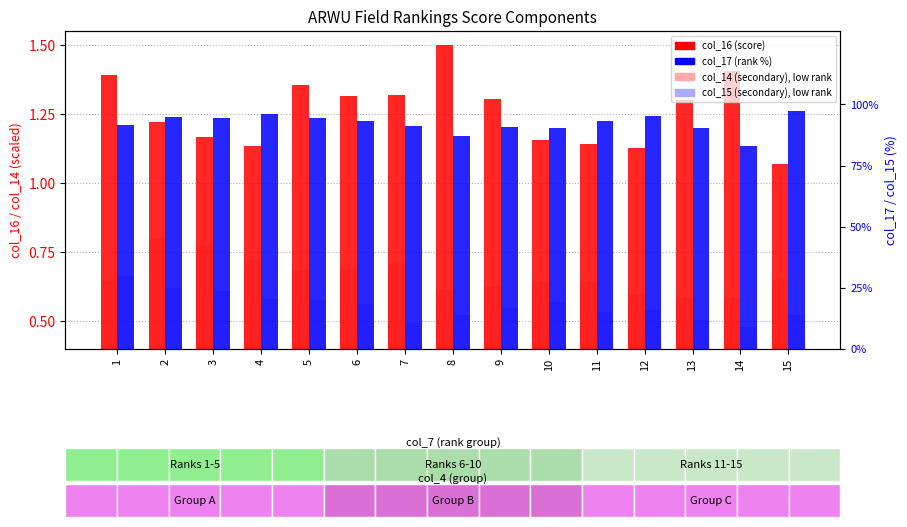

Which series has the largest total across all categories?

col_17 (rank %)